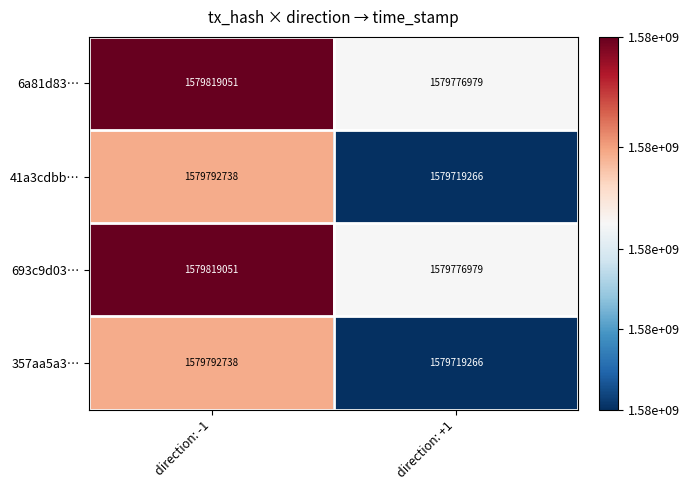

What is the sum of the 41a3cdbb… values at direction: +1 and direction: -1?

3159512004